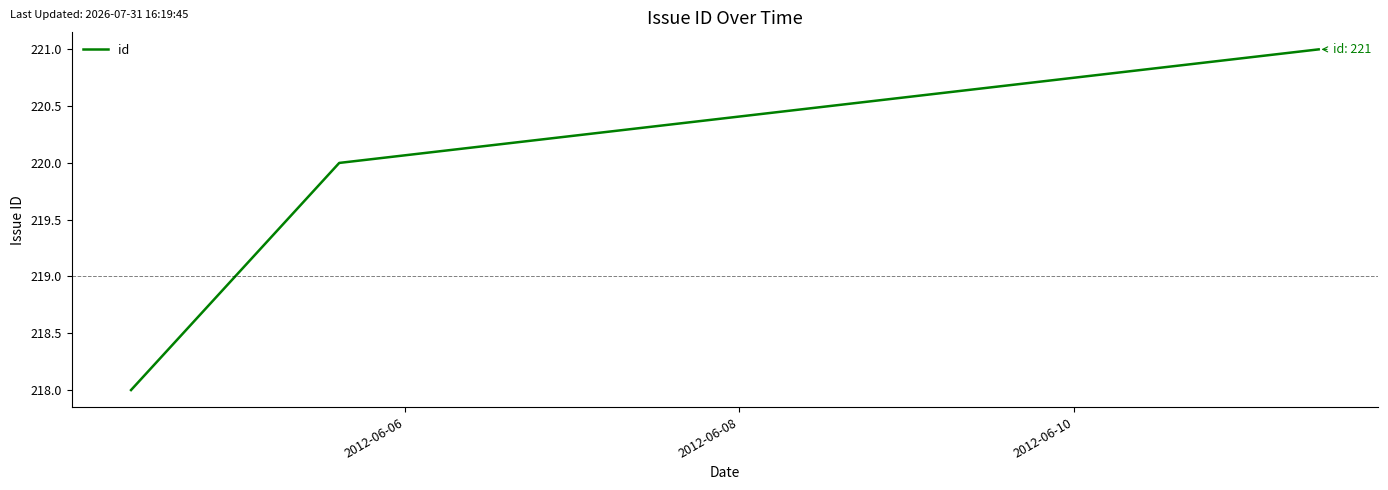

How many lines are shown in the chart?

1